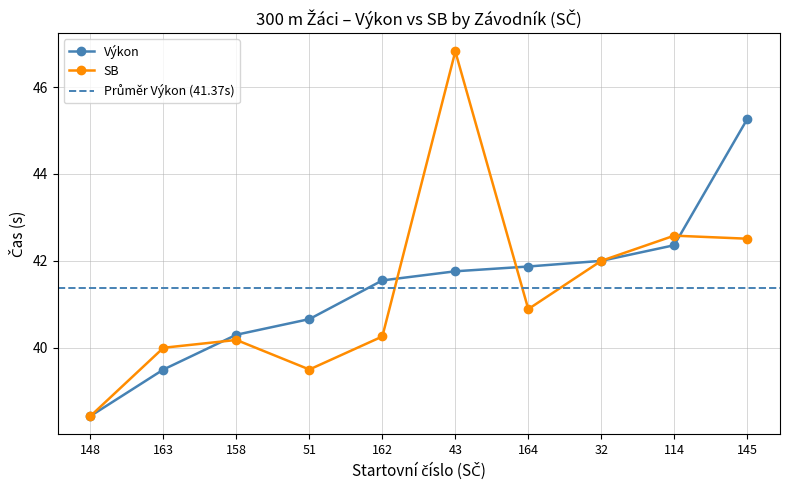

Where do Výkon and SB first cross each other?

163 and 158